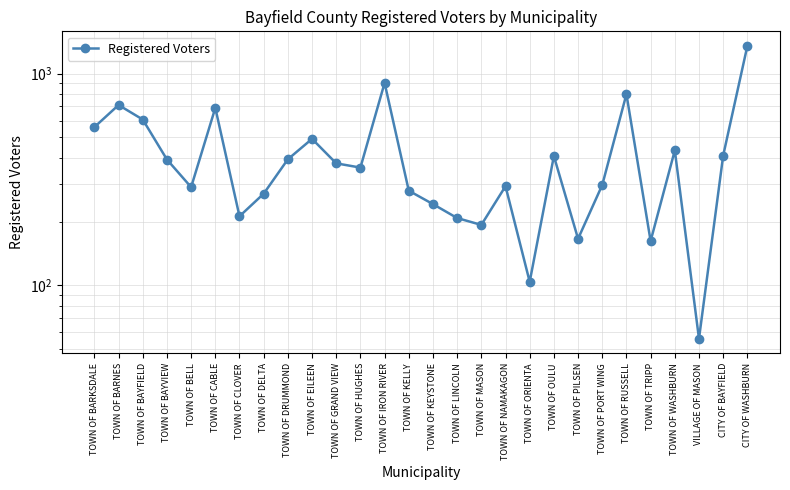

What is the minimum value shown in the chart?

56